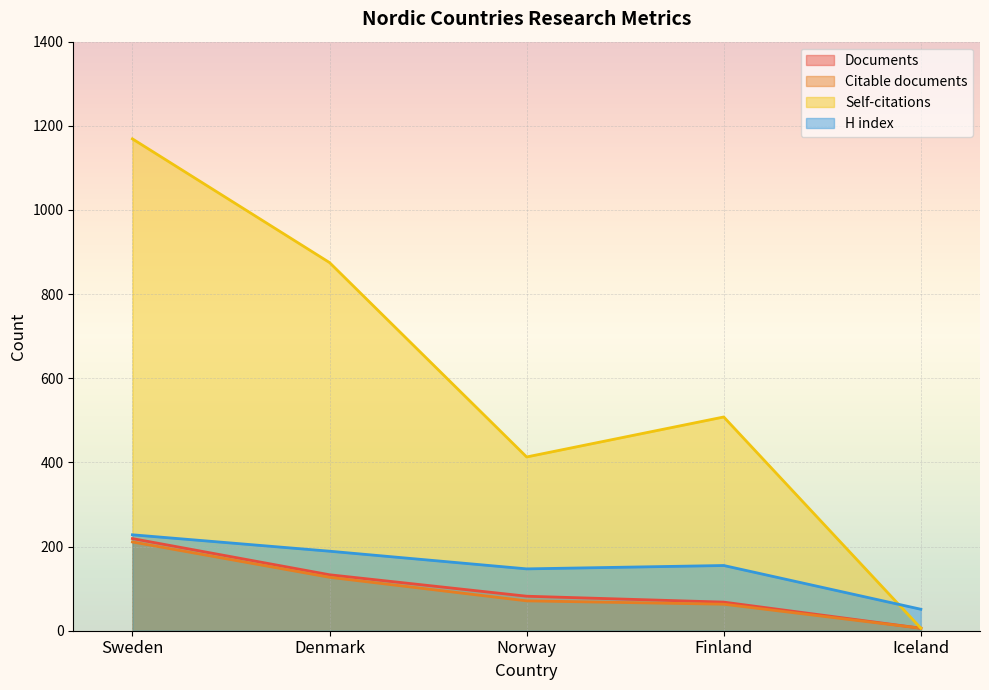

Which series has the largest range (max minus min)?

Self-citations